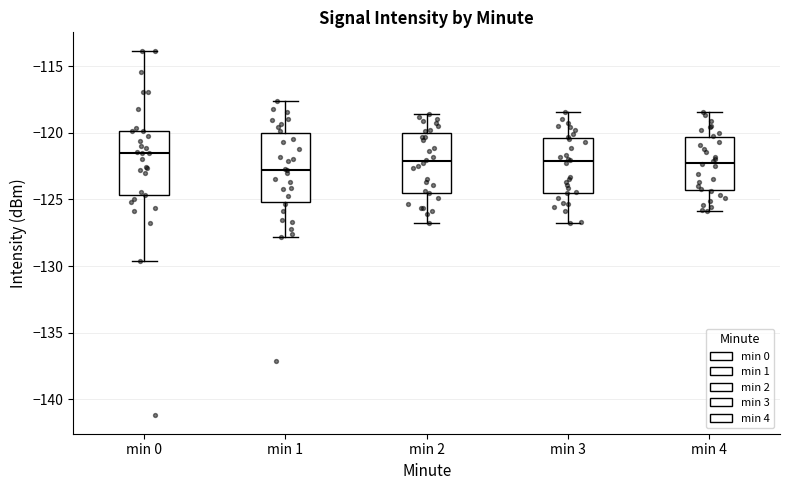

Where does the median line of the box for min 2 sit on the y-axis? The values are not printed on the chart, so give them approximately, as read against the axis.

-122.0